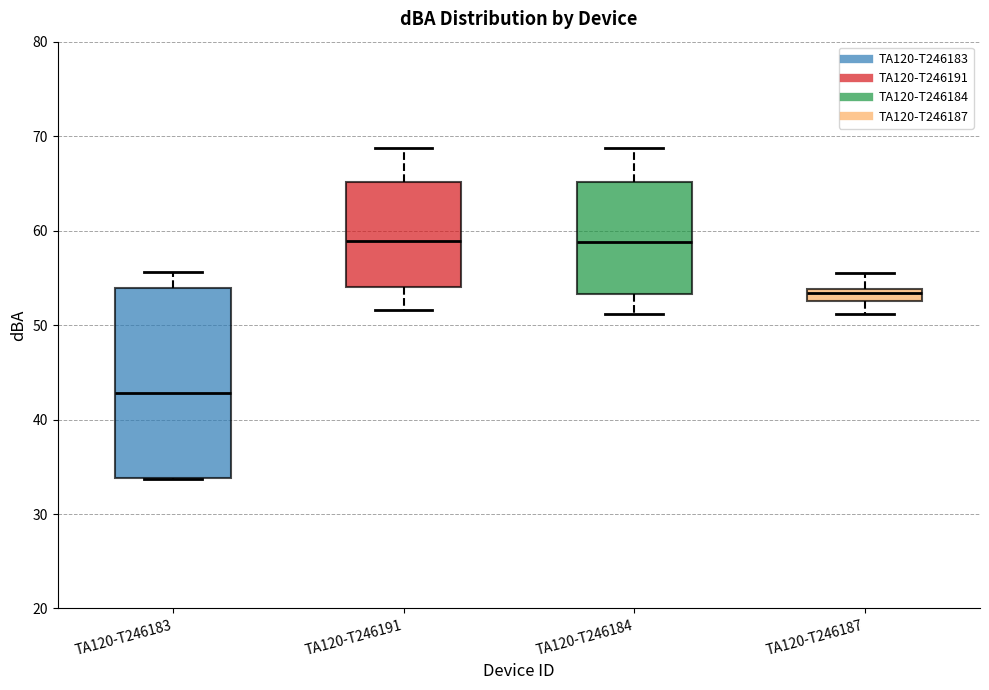

Comparing the boxes themselves (not the whiskers), which one is the tallest?

TA120-T246183